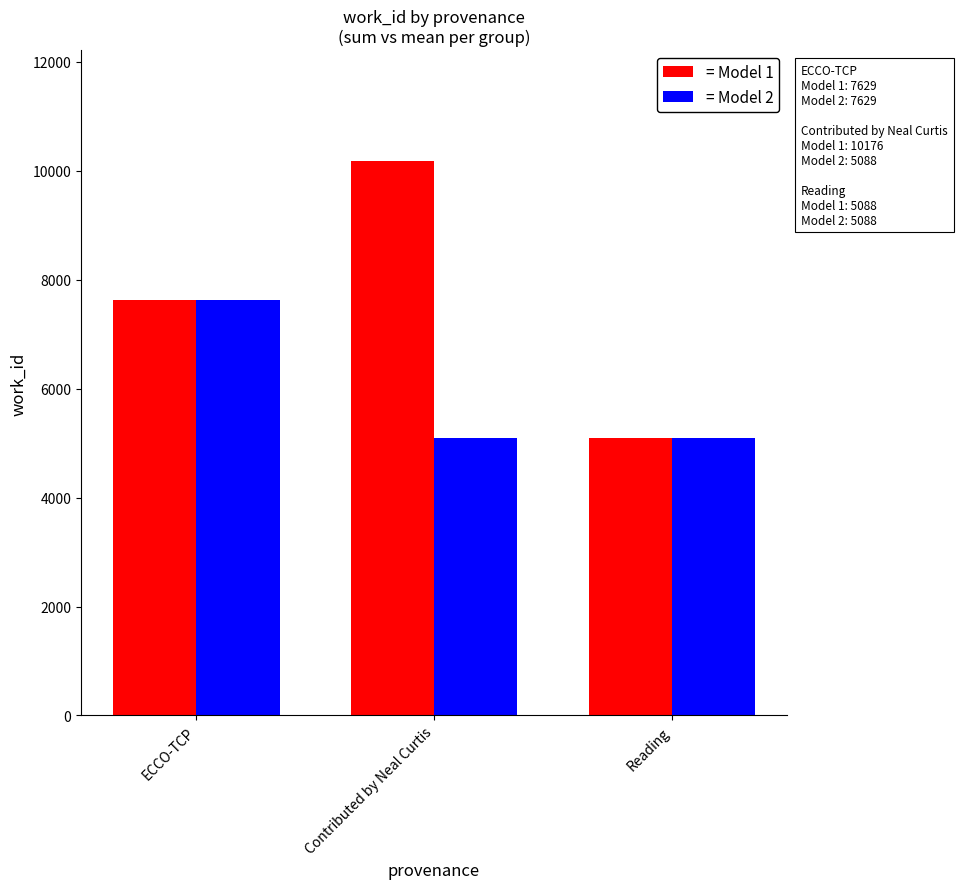

Which series changed the most between Contributed by Neal Curtis and Reading?

= Model 1